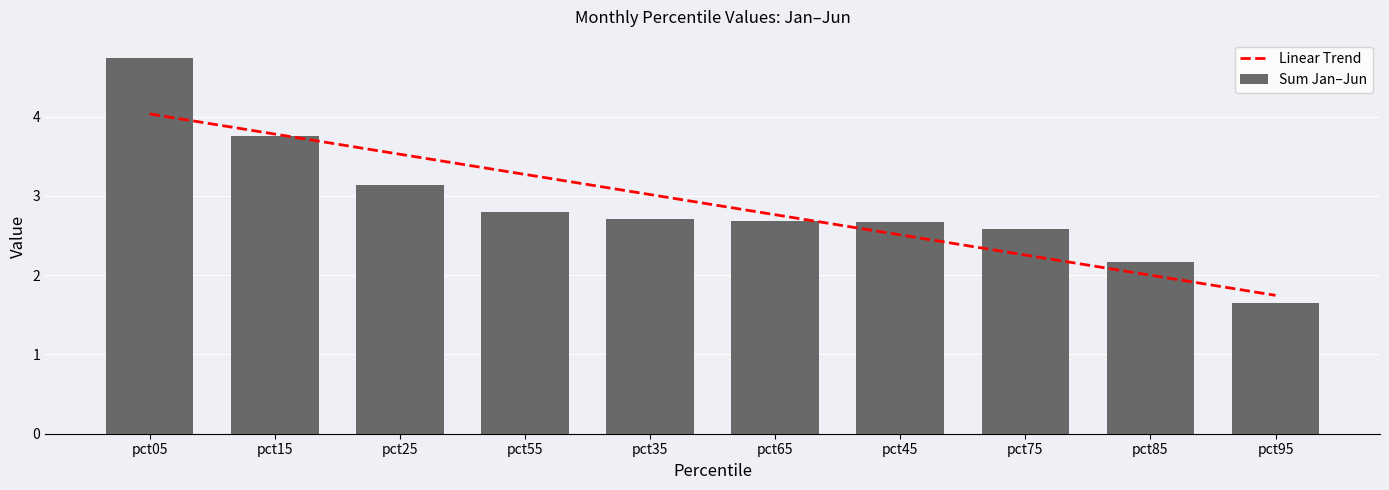

What is the average value of the Sum Jan–Jun series?

2.9